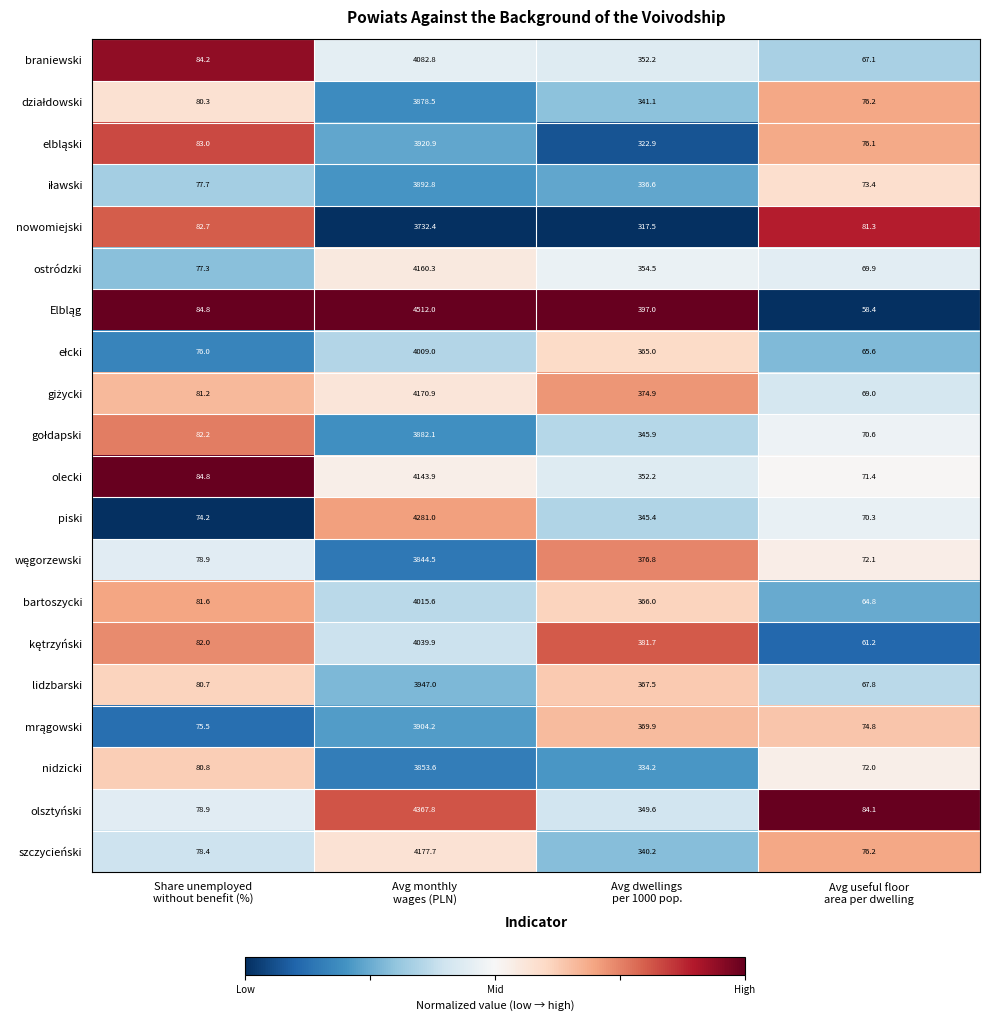

What is the sum of all piski values?

4770.9